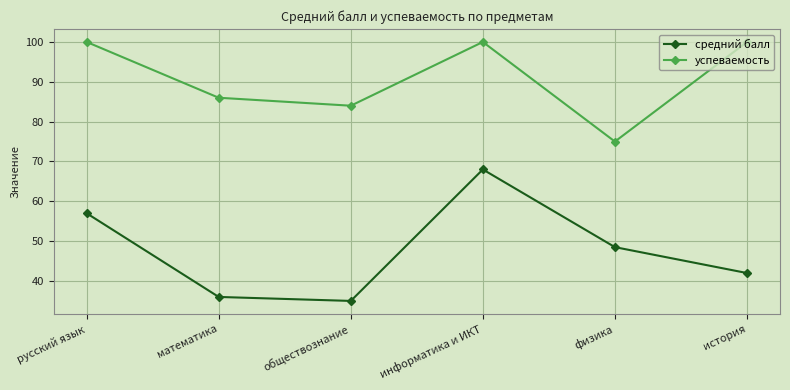

Does the chart display data point markers on the line(s)?

Yes